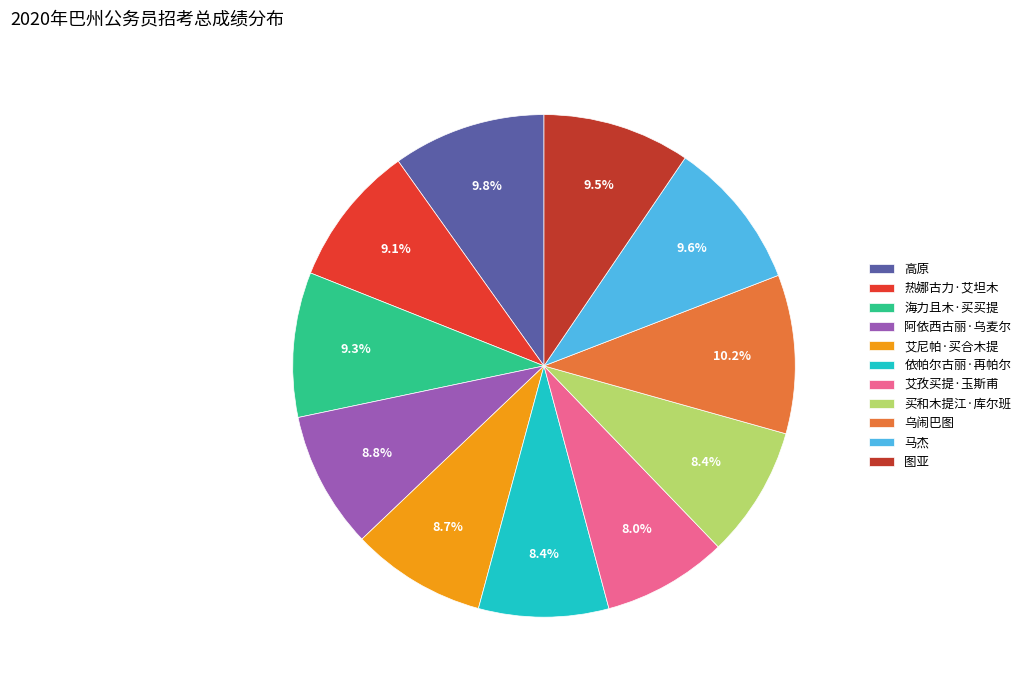

The 图亚 slice represents 1% of the pie. True or false?

False